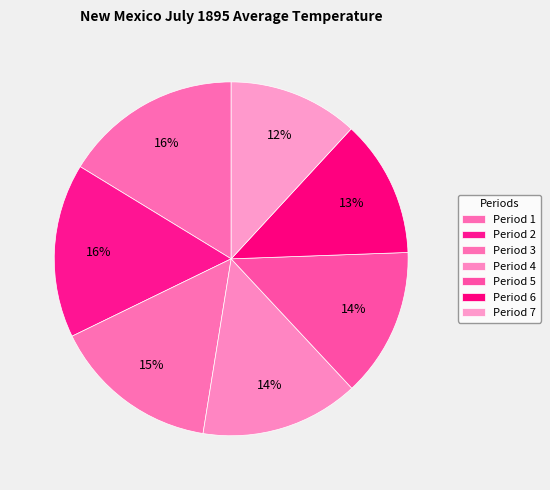

What percentage is the Period 7 slice, to the nearest percent?

12%